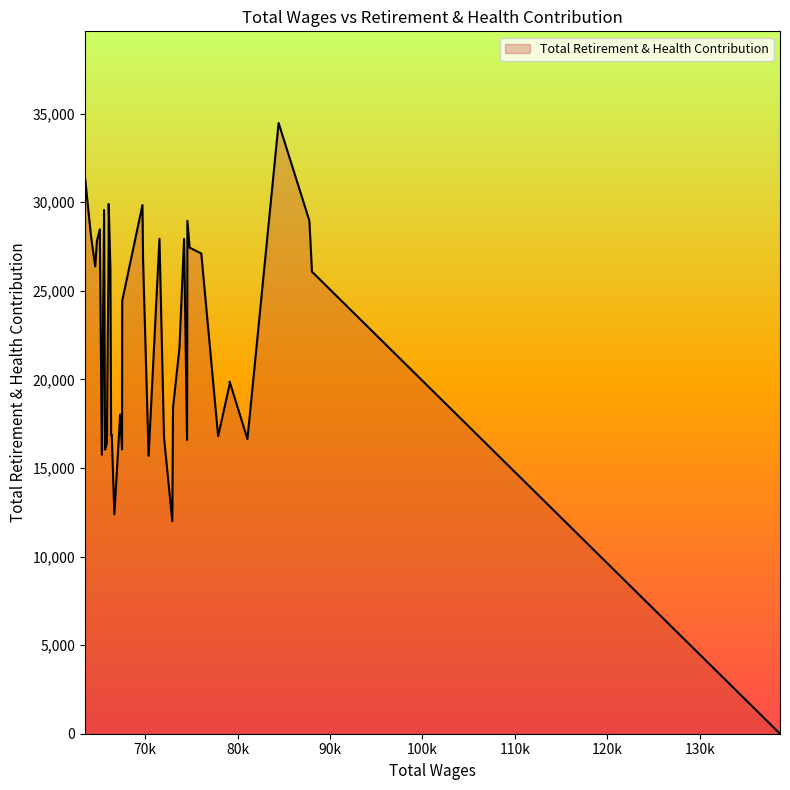

What is the label of the 10th point from the left?

74815.0